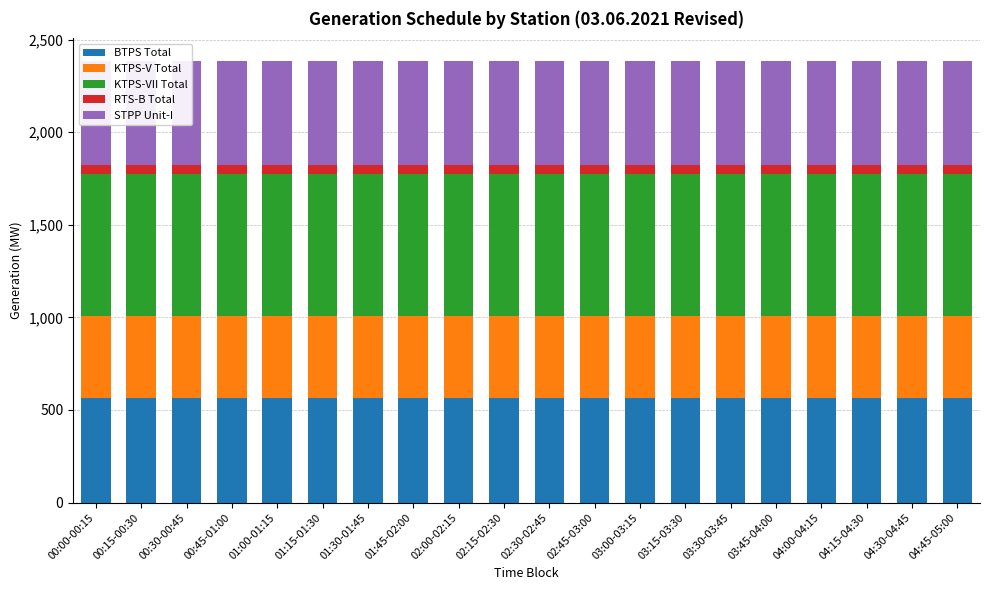

How many groups of bars are there?

20